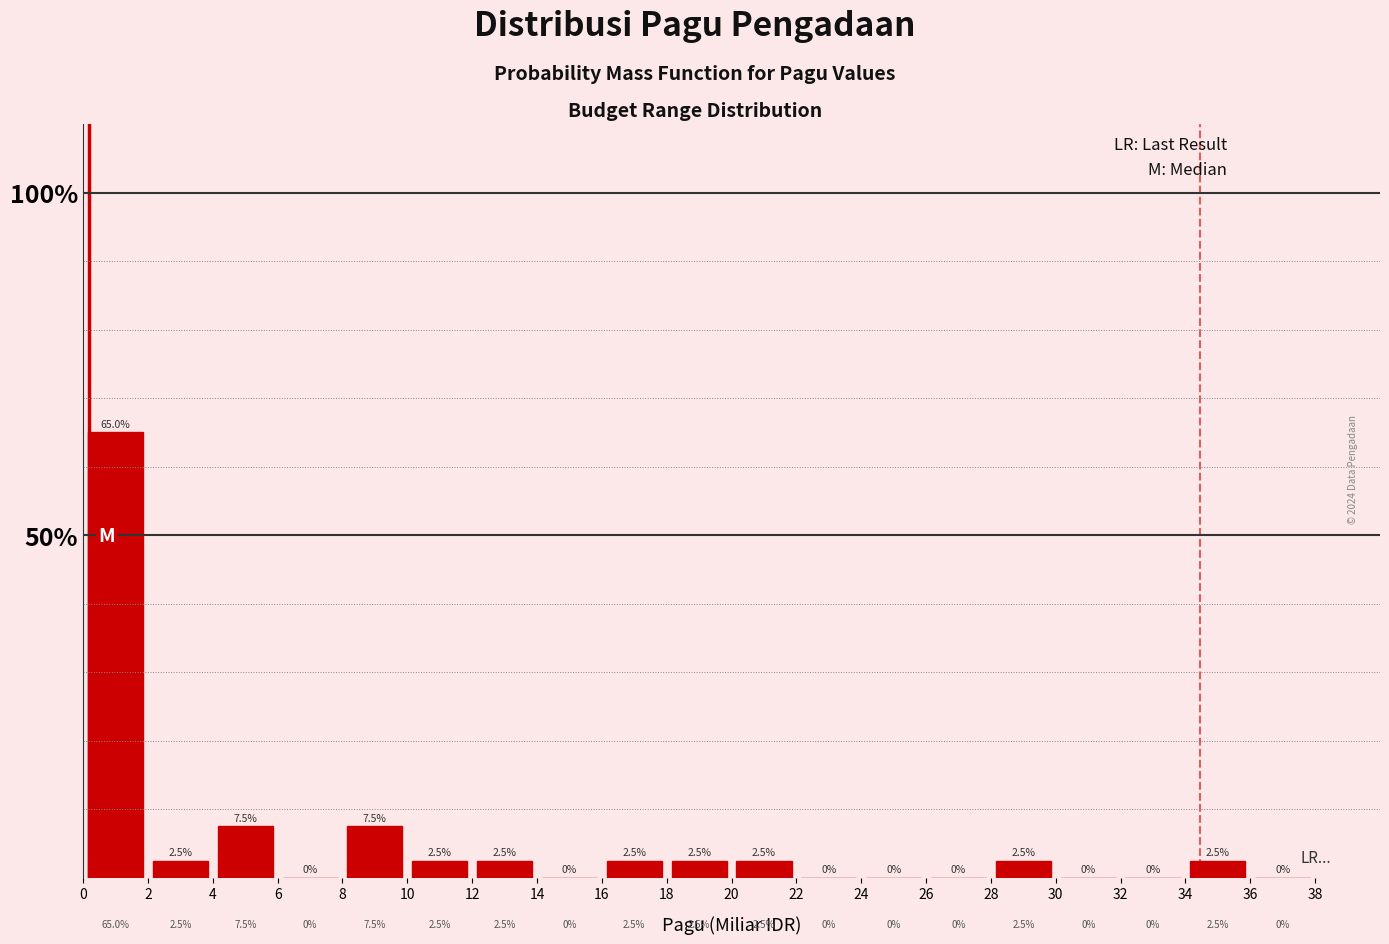

Which range on the x-axis has the tallest bar?

0 to 2